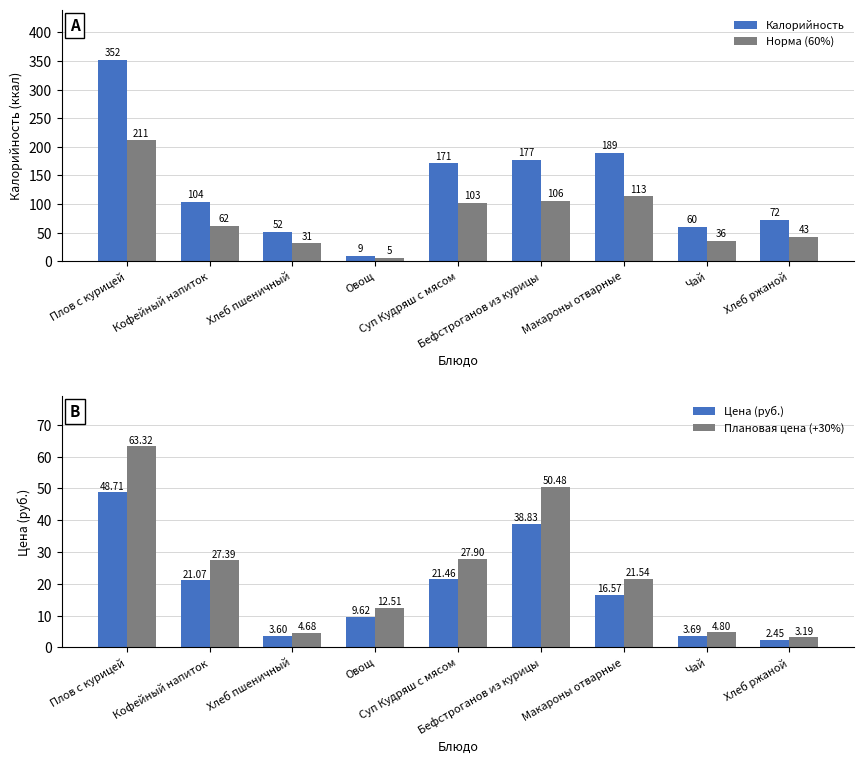

Between Хлеб пшеничный and Чай, which is larger?

Чай